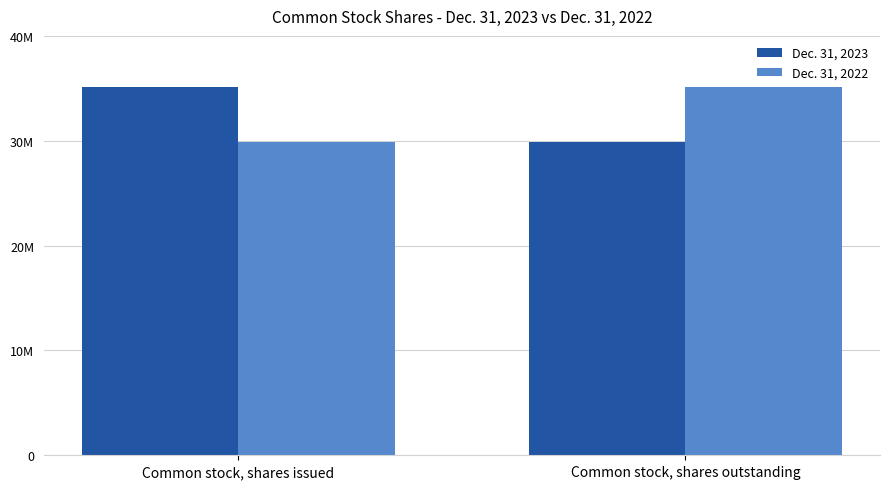

What are all the series names shown in the legend?

Dec. 31, 2023, Dec. 31, 2022